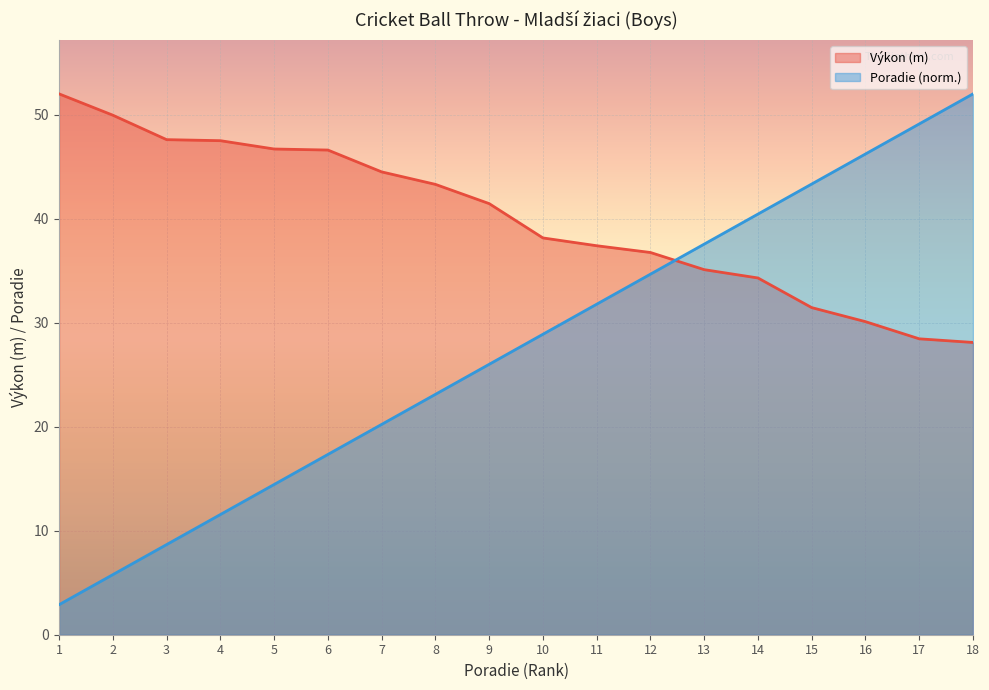

What is the value of the Poradie point at the 10th from the left?

28.9